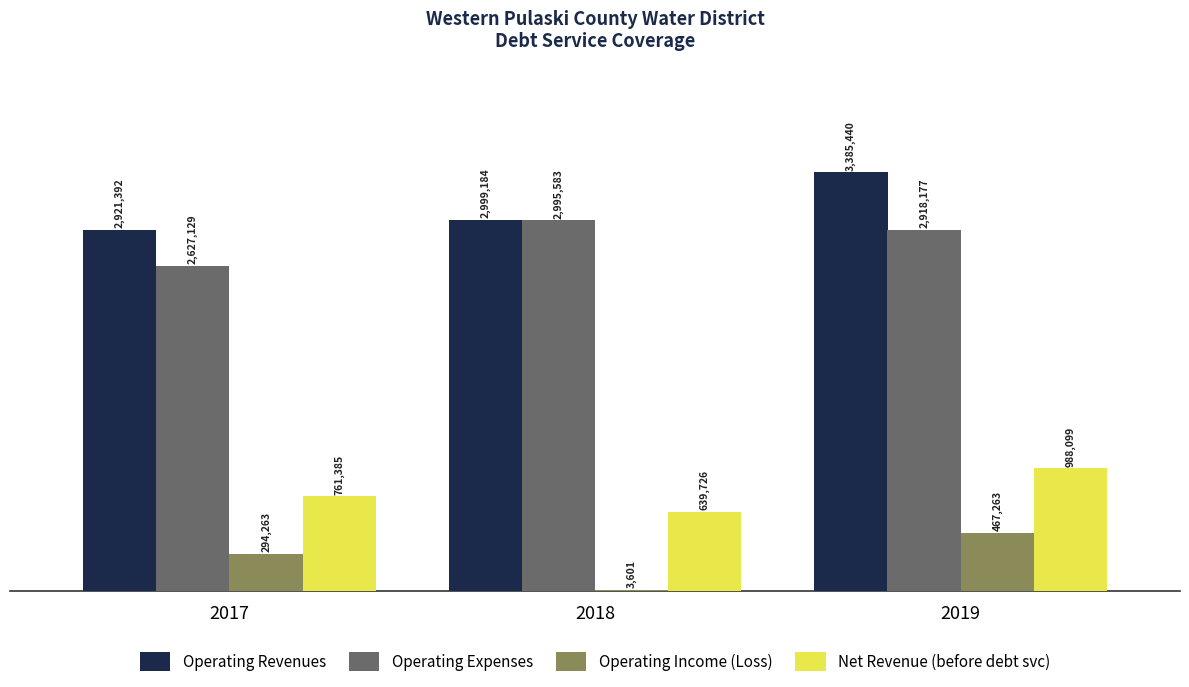

Reading left to right, what are all the values shown in this chart?

Operating Revenues: 2017=2921392	2018=2999184	2019=3385440
Operating Expenses: 2017=2627129	2018=2995583	2019=2918177
Operating Income (Loss): 2017=294263	2018=3601	2019=467263
Net Revenue (before debt svc): 2017=761385	2018=639726	2019=988099